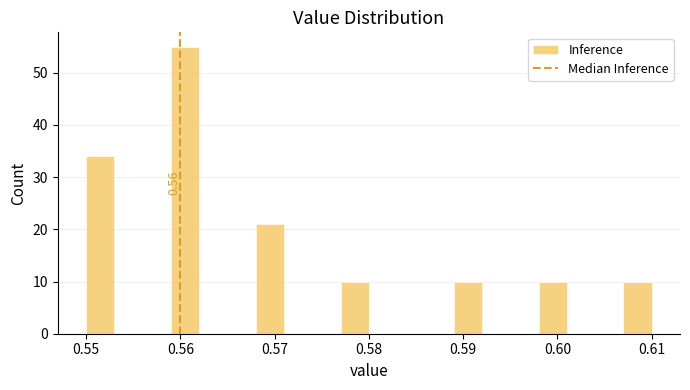

Around what value on the x-axis is the tallest bar? Give the approximate position of its centre, as read against the axis.

0.561